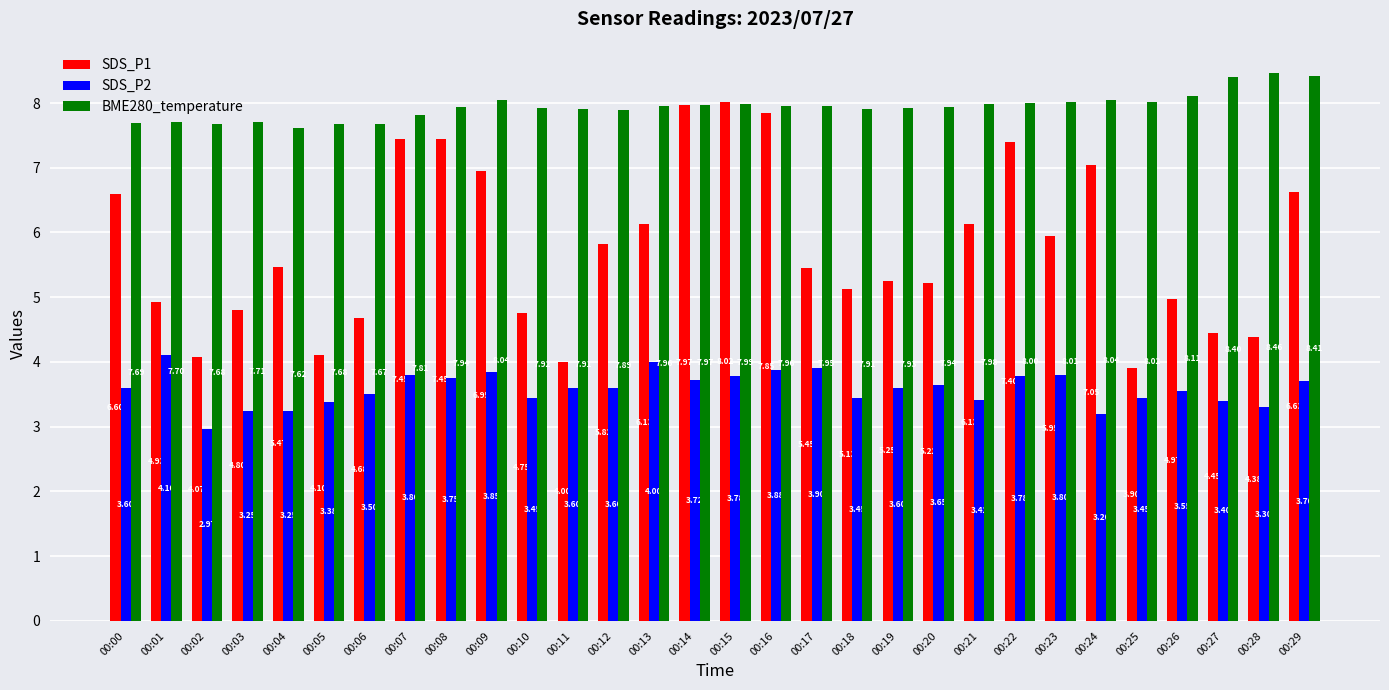

What is the average value of the SDS_P2 series?

3.6